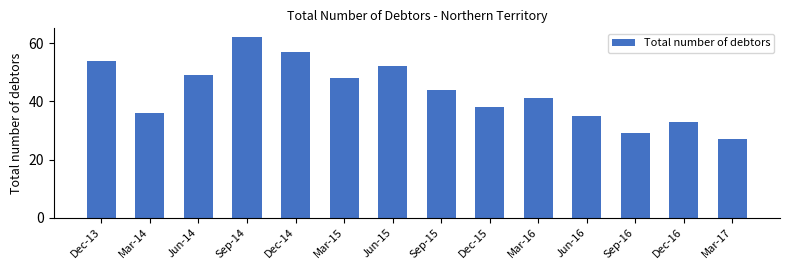

What is the change in value from Dec-15 to Jun-16?

-3